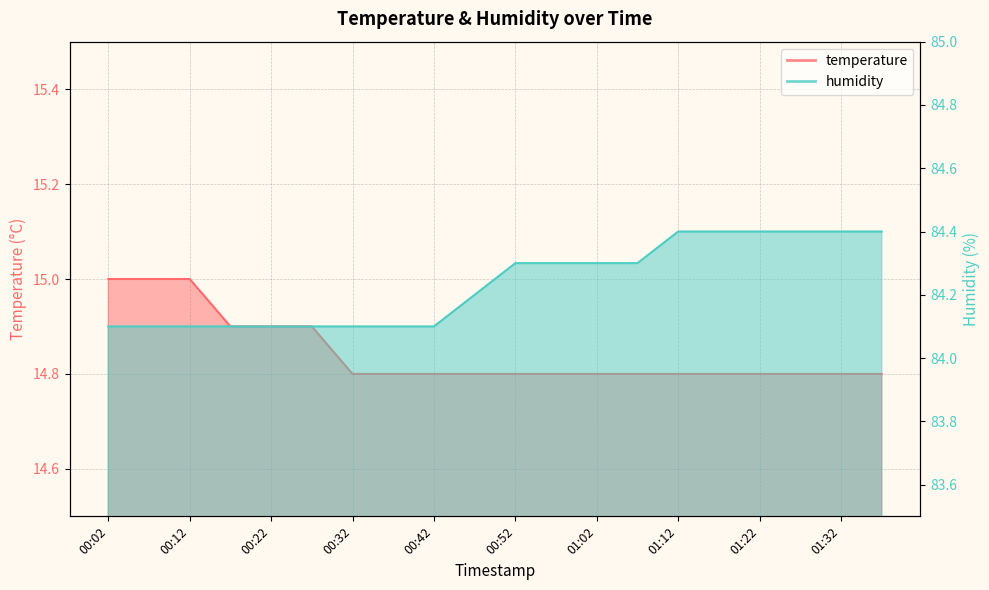

At which label does temperature reach its minimum?

00:32